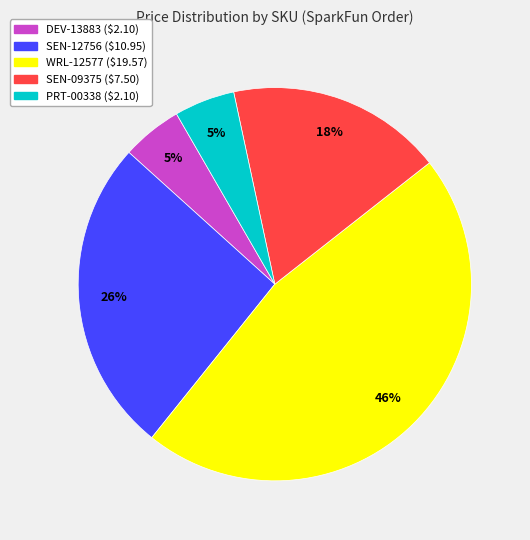

Which has a higher value, WRL-12577 or PRT-00338?

WRL-12577